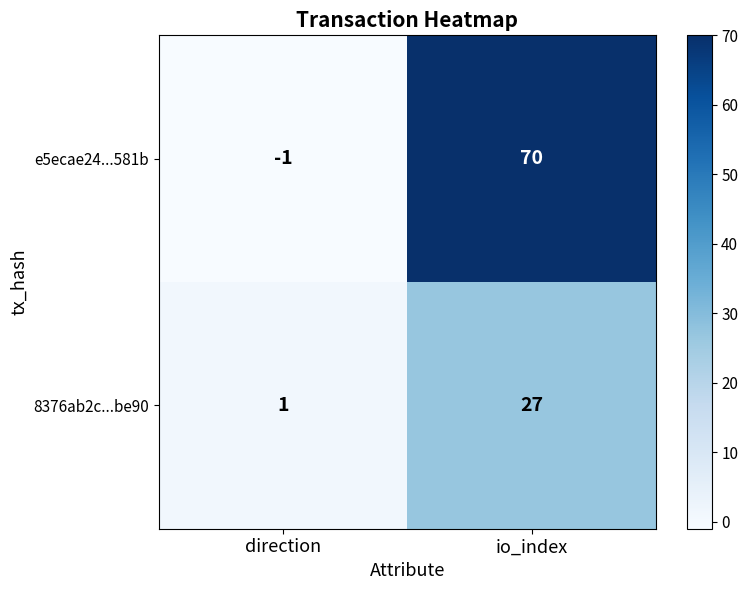

Which label corresponds to the largest value in the chart?

io_index